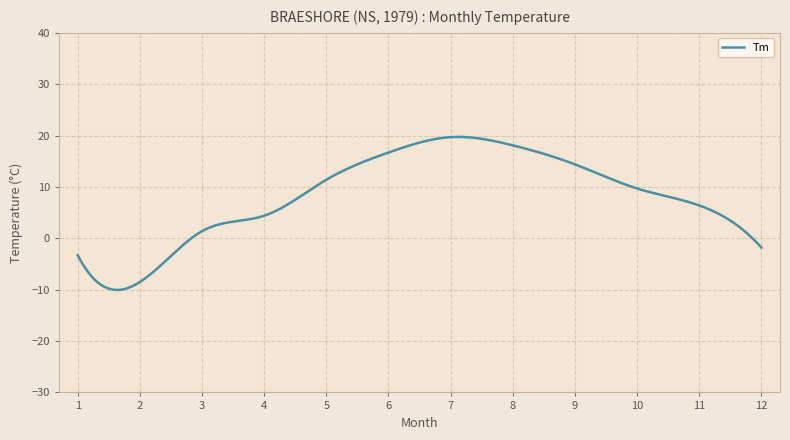

What is the smallest value displayed?

-10.0